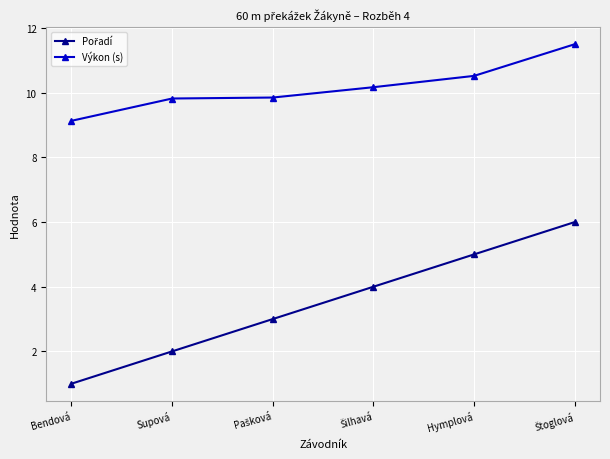

How many values in the Výkon (s) series exceed 10?

3